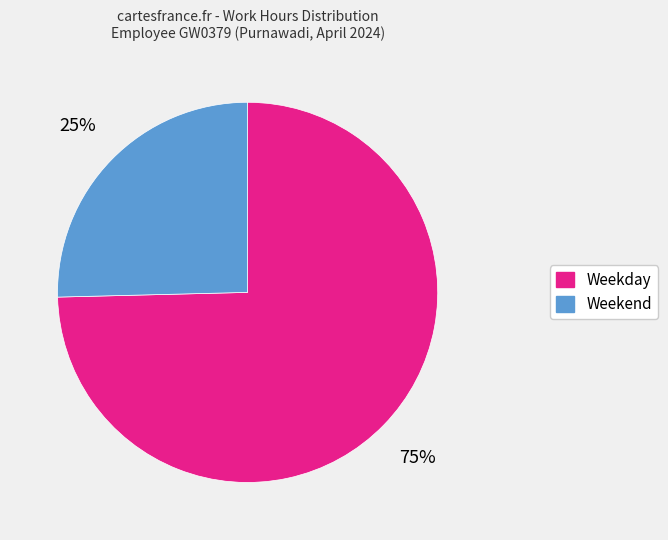

Does any single category account for the majority?

Yes